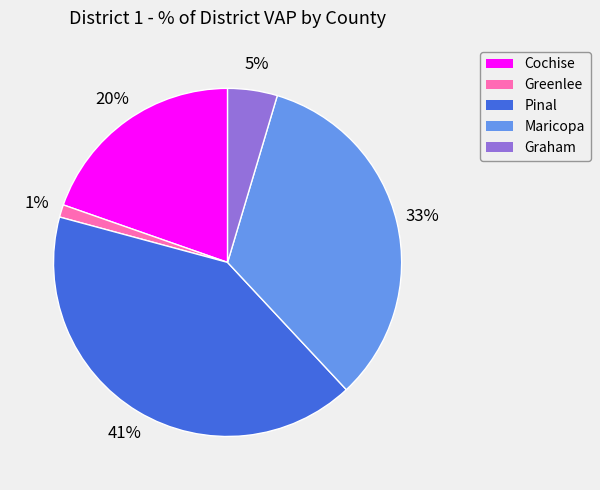

Is it true that Maricopa is 19% of the pie?

False